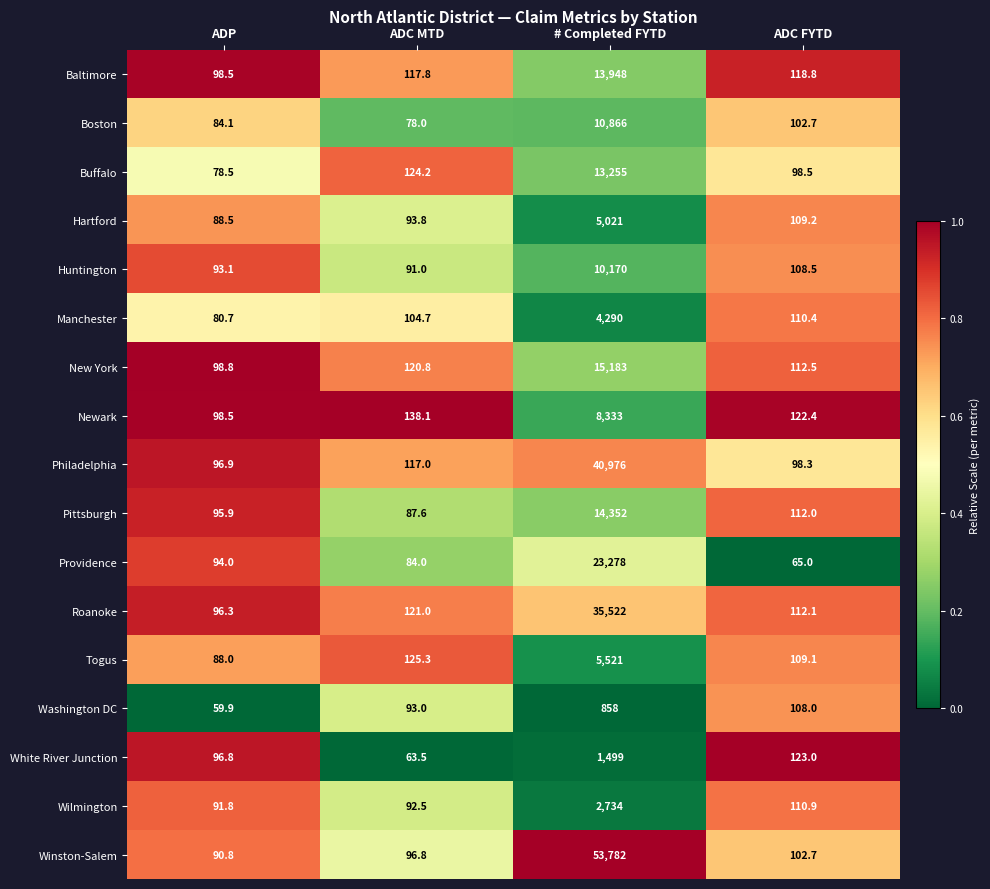

Where is Huntington nearest to the value 5130?

ADC FYTD